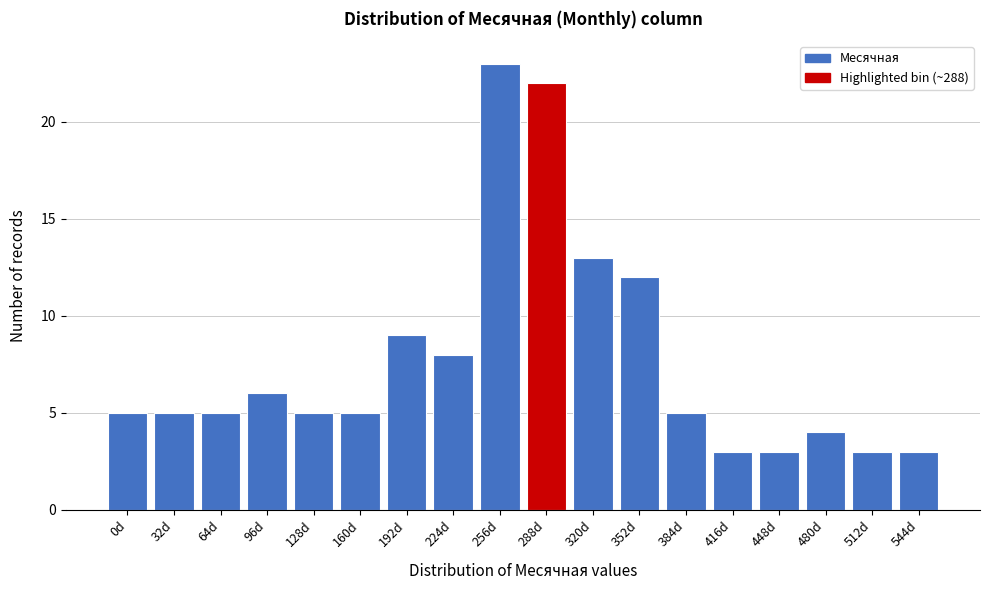

Reading right to left, extract all data points from this chart.

544d=3	512d=3	480d=4	448d=3	416d=3	384d=5	352d=12	320d=13	288d=22	256d=23	224d=8	192d=9	160d=5	128d=5	96d=6	64d=5	32d=5	0d=5